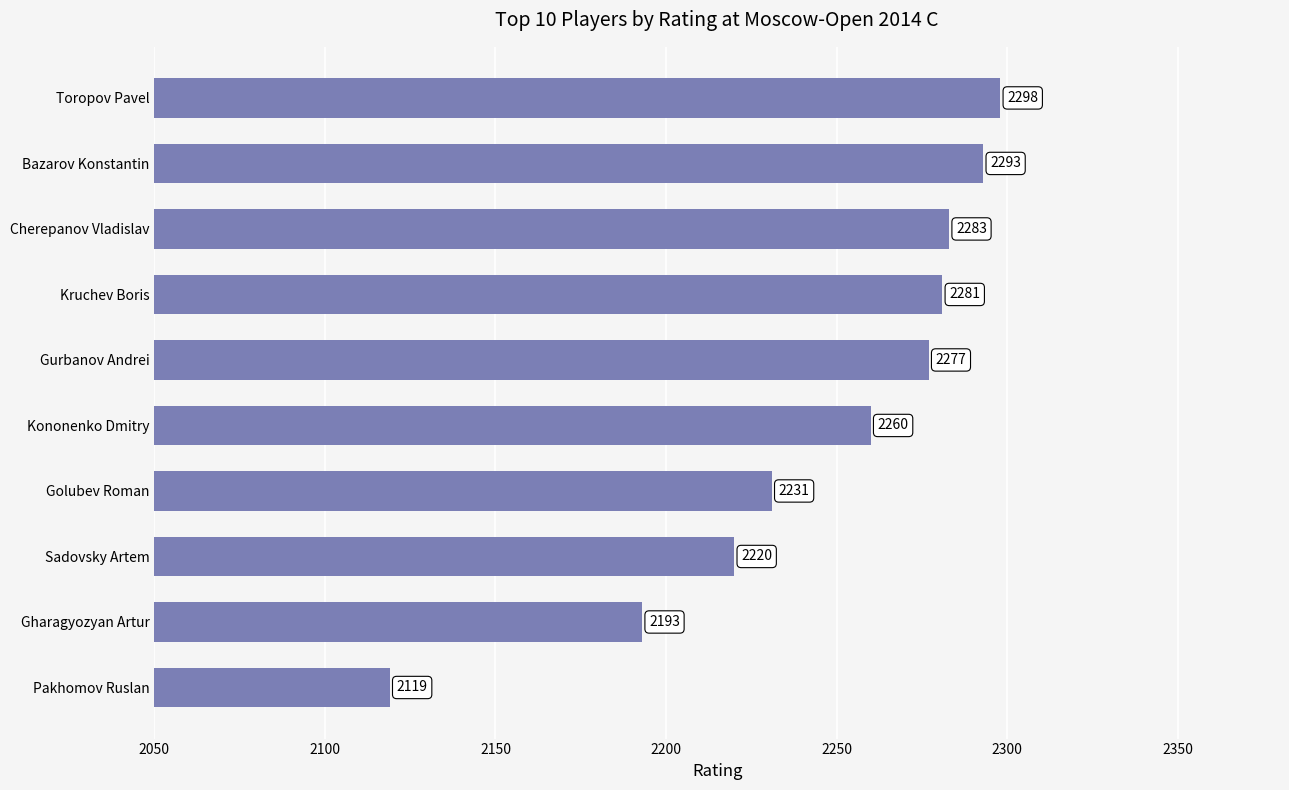

What is the sum of all values?

22455